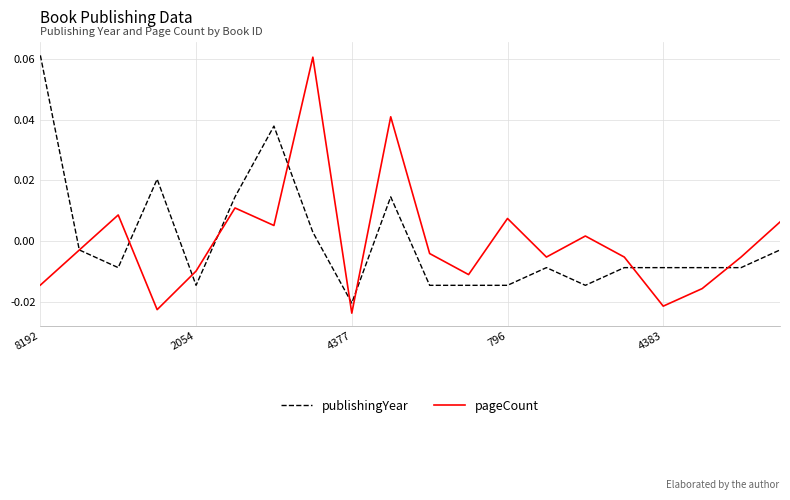

Which series changed the most between 8192 and 4383?

publishingYear